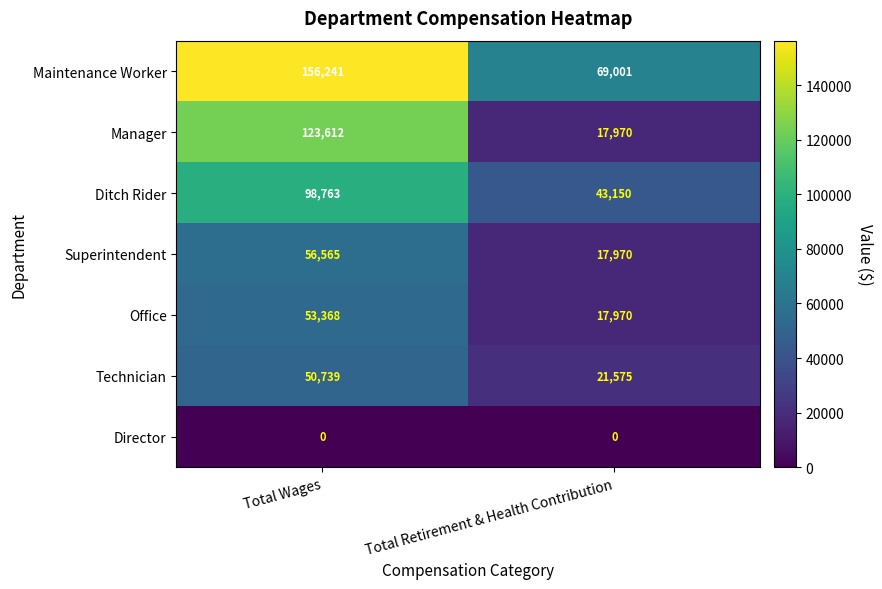

At how many categories does at least one series exceed 72405?

1